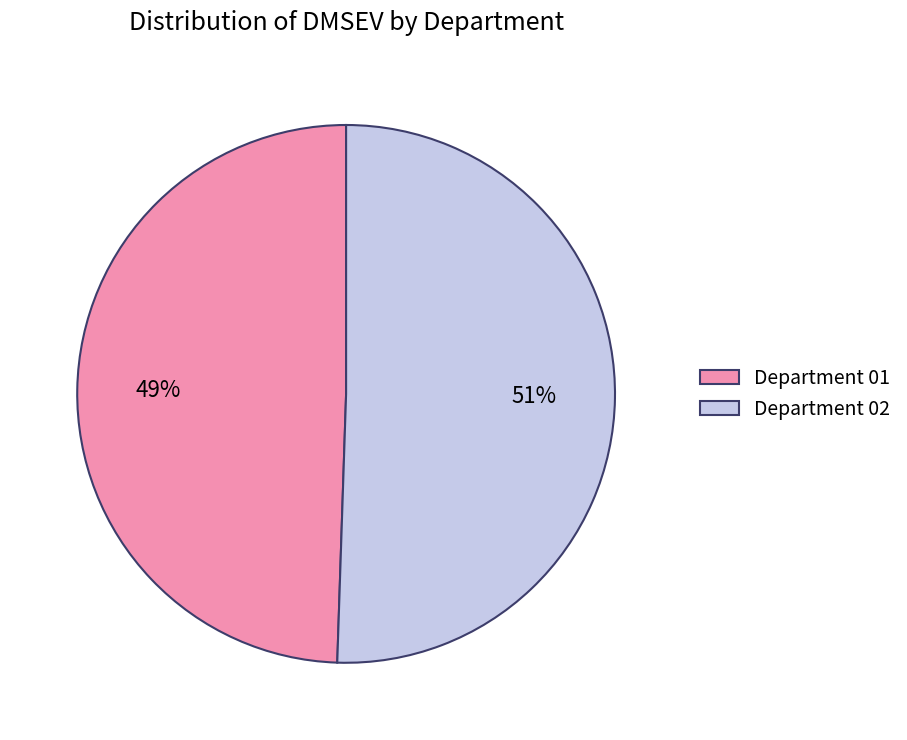

How many slices are in this pie chart?

2